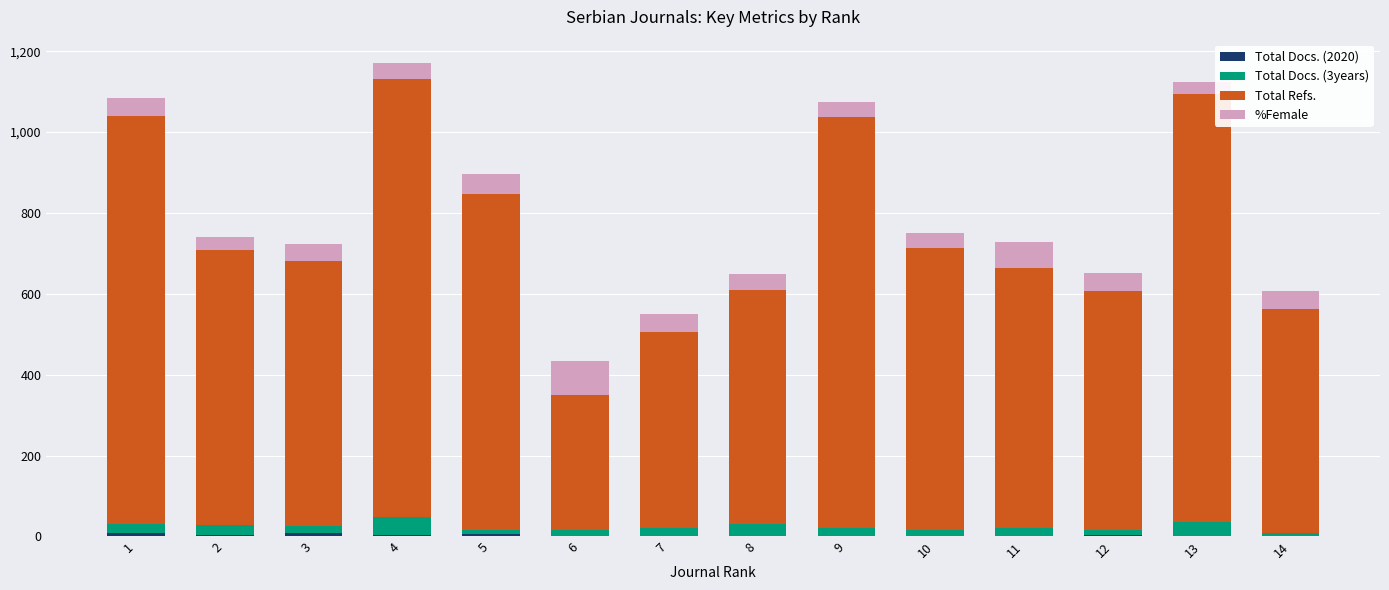

Is it true that %Female equals 18 at 7?

False